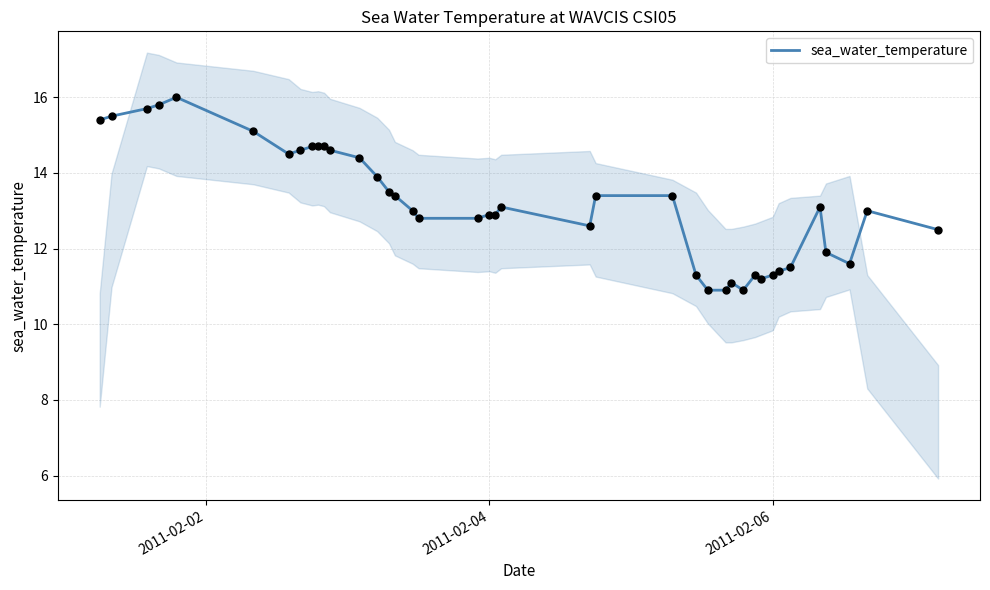

What is the lowest value of the sea_water_temperature series?

10.9